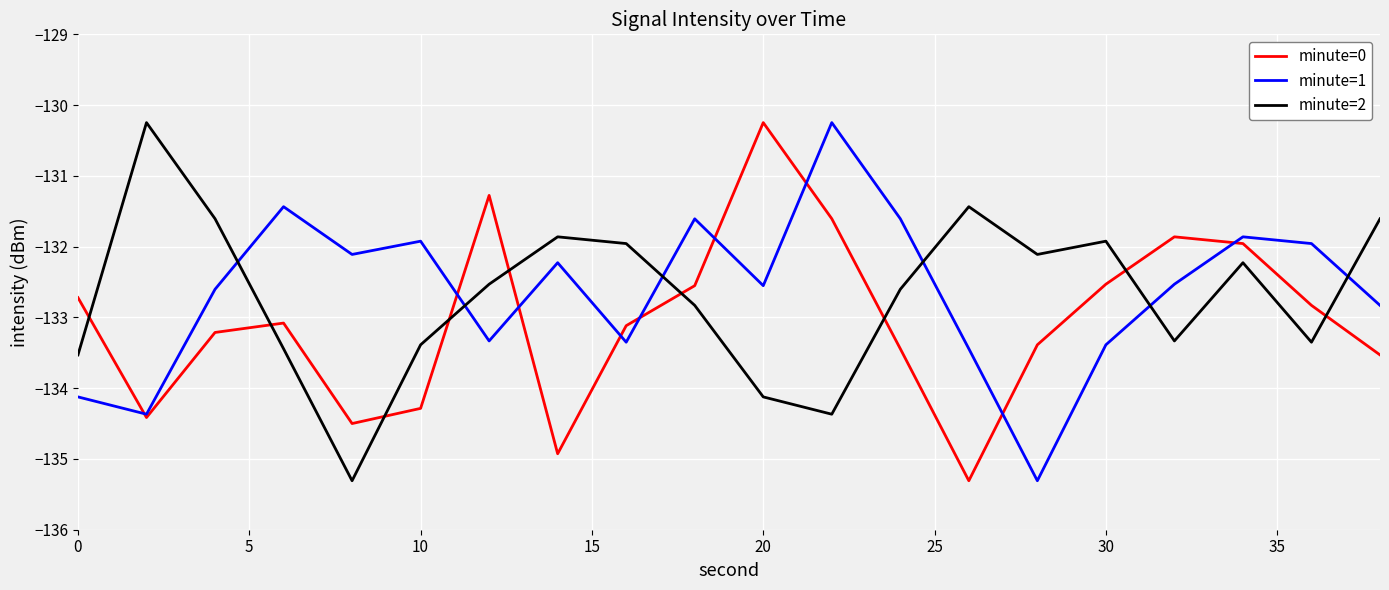

What is the lowest value of the minute=2 series?

-135.3